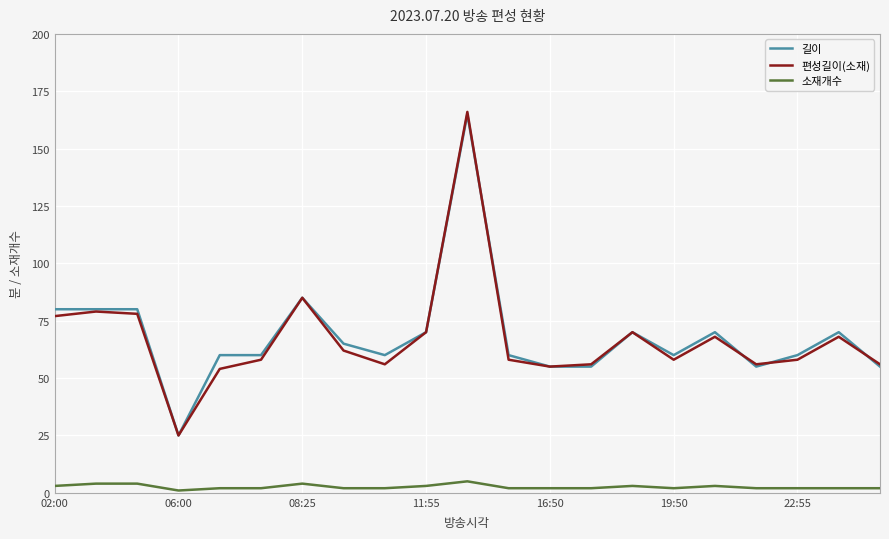

What is the lowest value of the 길이 series?

25